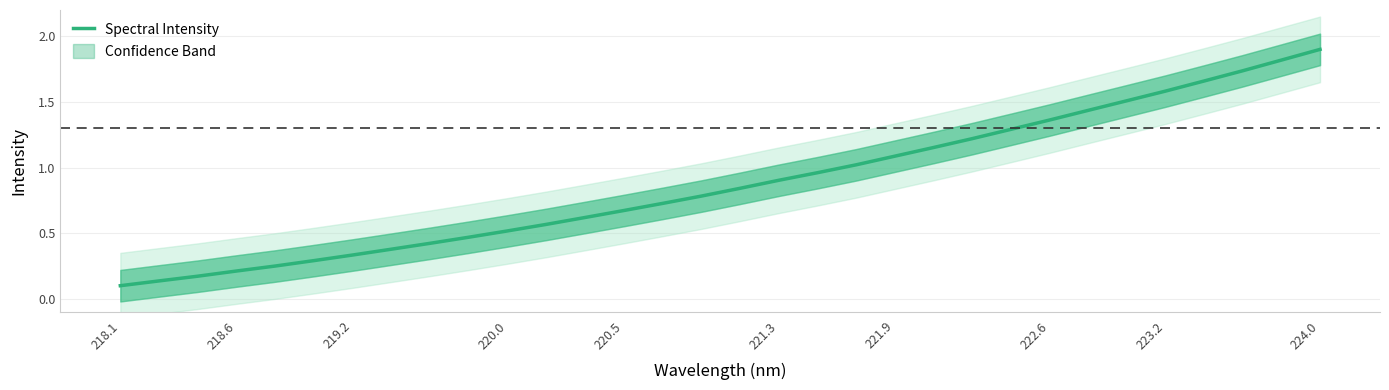

What is the maximum value for Spectral Intensity?

1.9